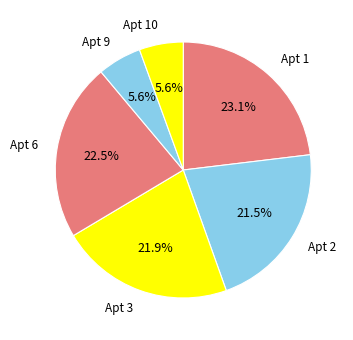

Count the number of slices in the pie.

6